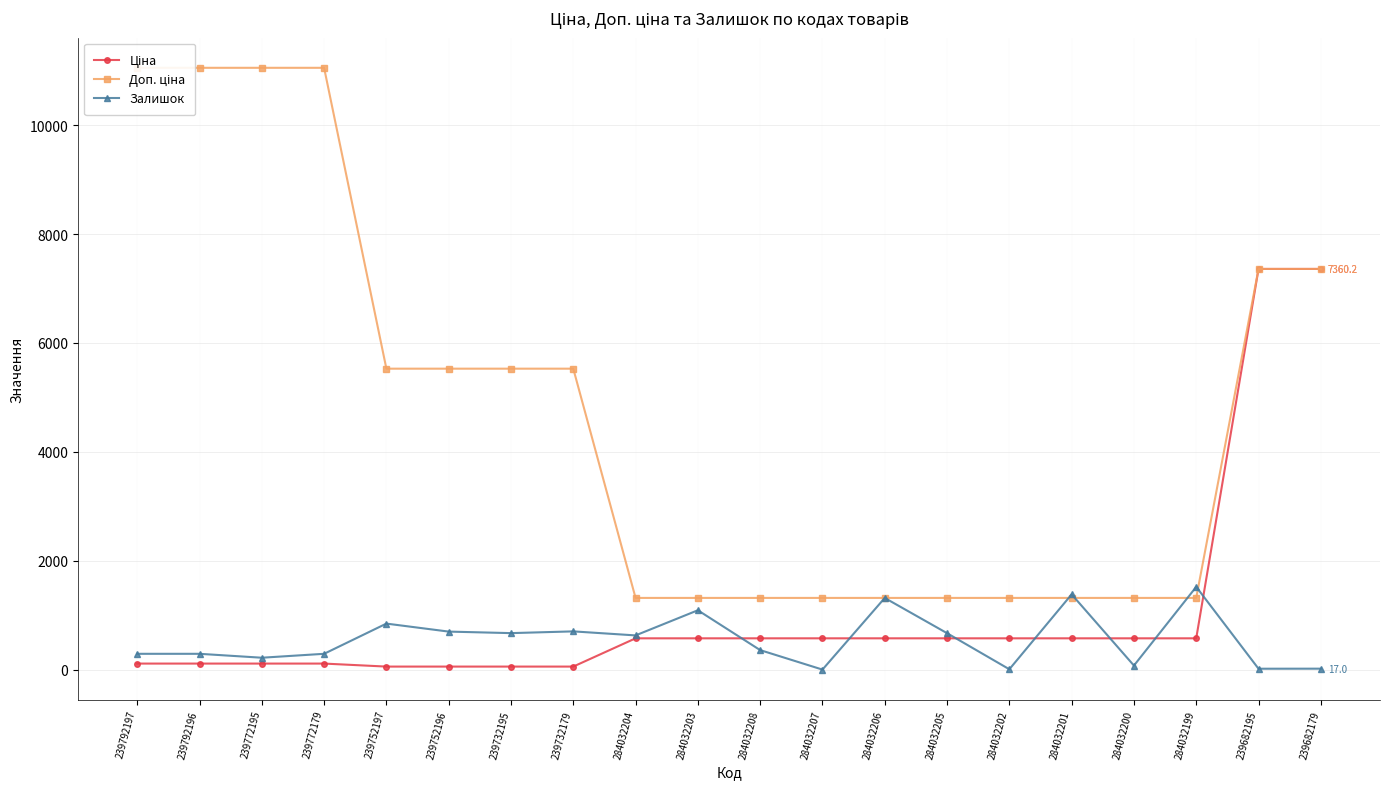

True or false: Доп. ціна and Ціна intersect in this chart.

False